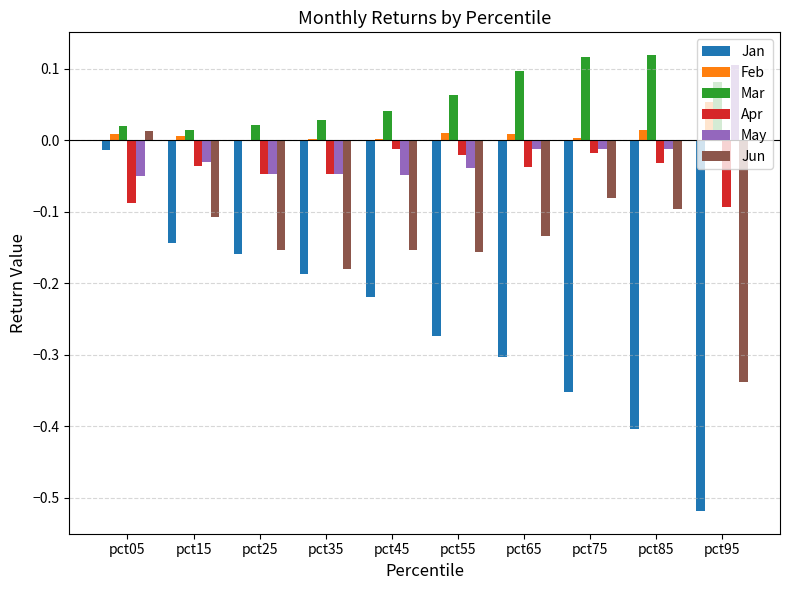

True or false: Jun has a value of -0.1 at pct65.

True